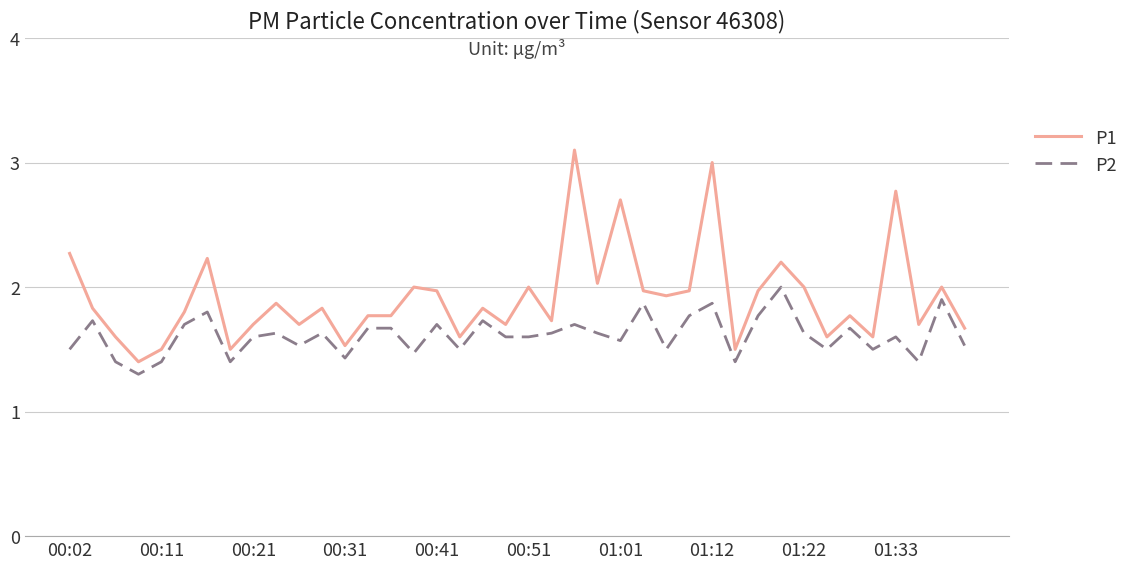

What is the difference between the maximum and minimum values in the P1 series?

1.7